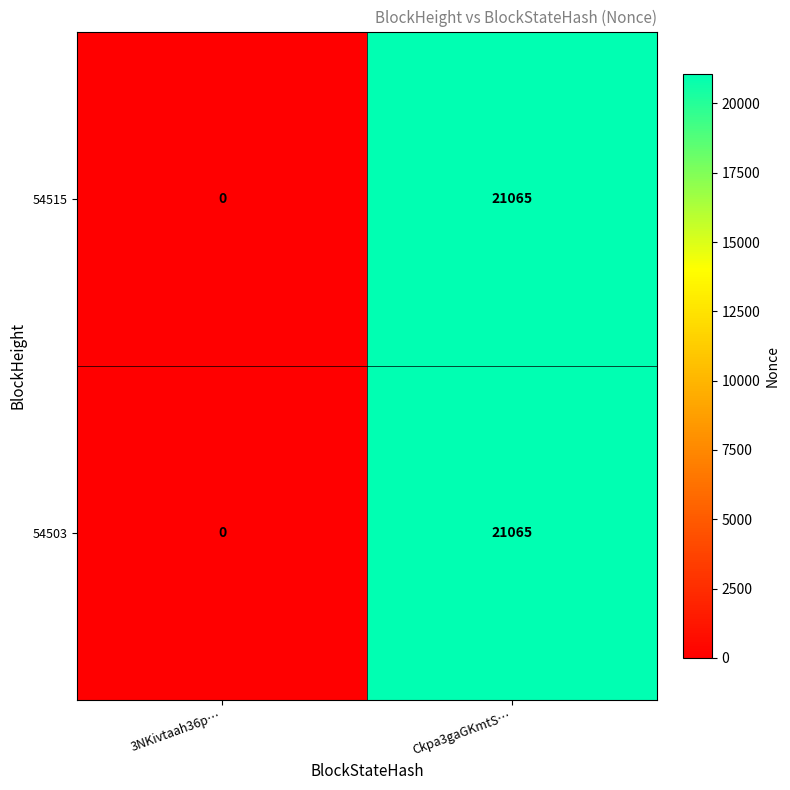

What is the sum of all 54515 values?

21065